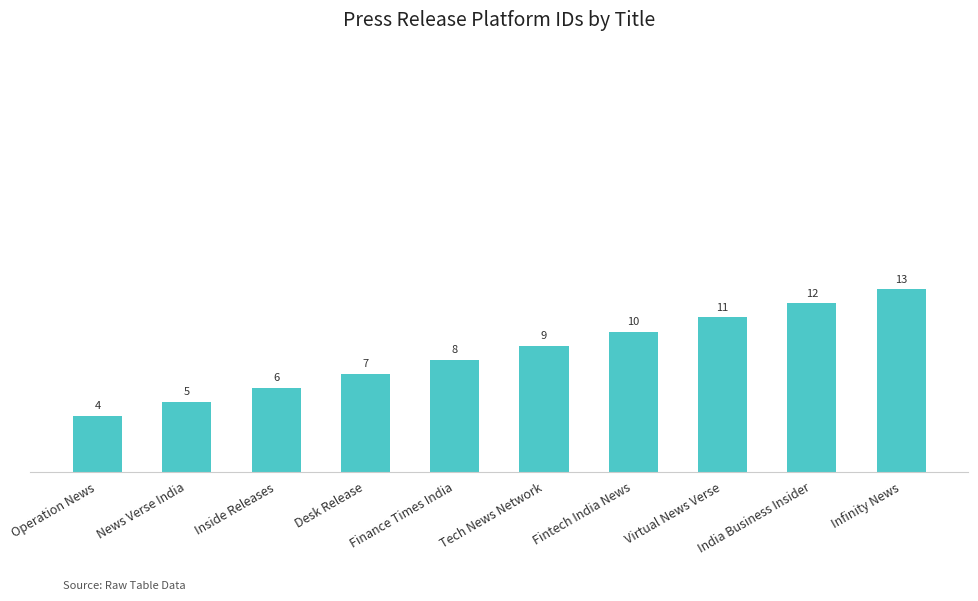

Reading left to right, what are all the values shown in this chart?

Operation News=4	News Verse India=5	Inside Releases=6	Desk Release=7	Finance Times India=8	Tech News Network=9	Fintech India News=10	Virtual News Verse=11	India Business Insider=12	Infinity News=13